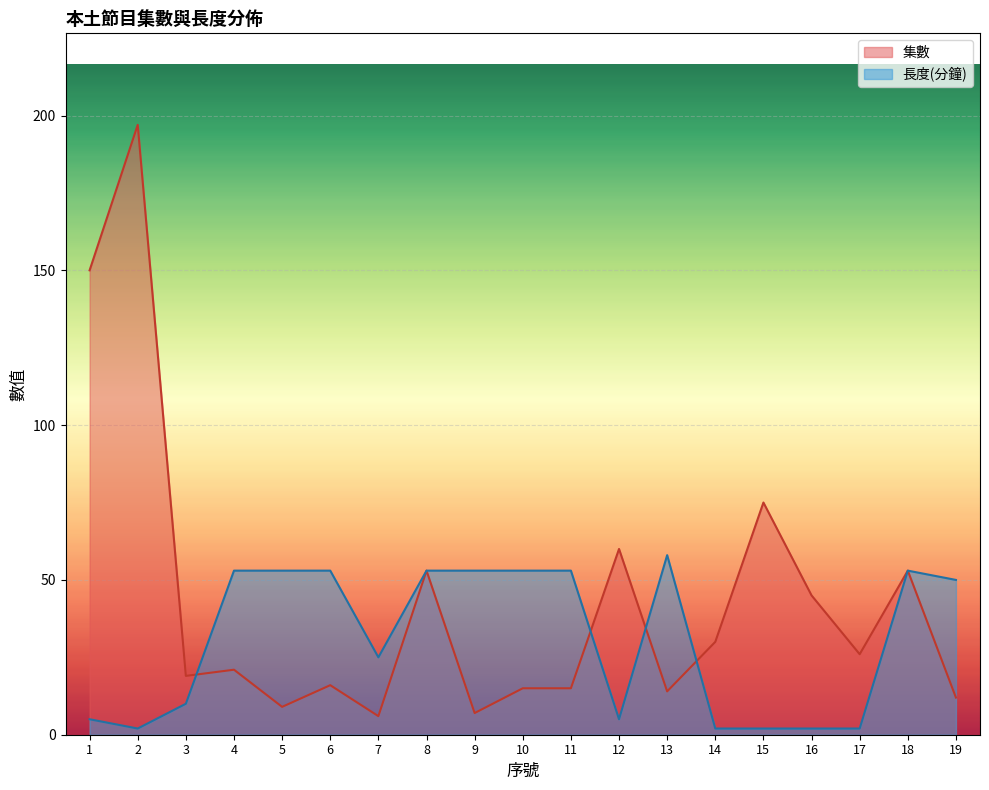

At which label does 長度(分鐘) reach its peak?

13